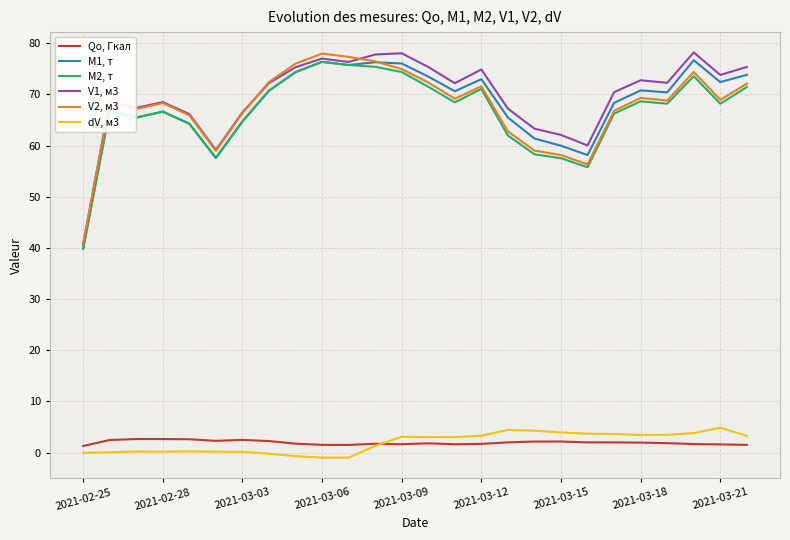

What is the minimum value shown in the chart?

-1.0